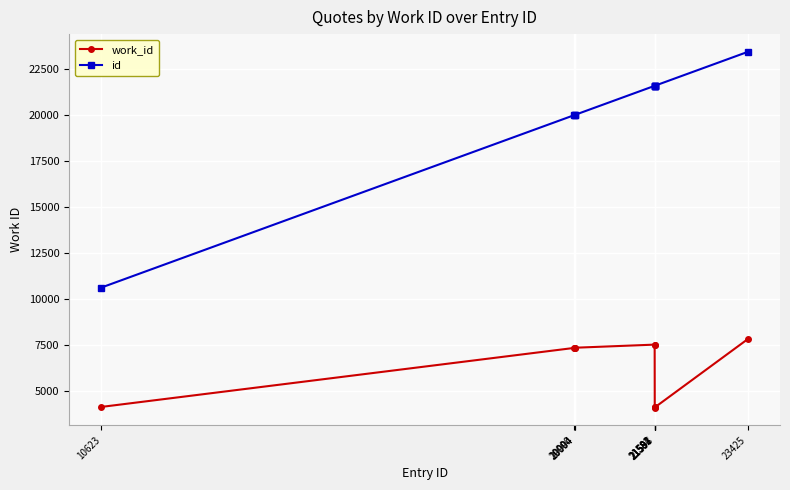

True or false: work_id and id cross at least once.

False